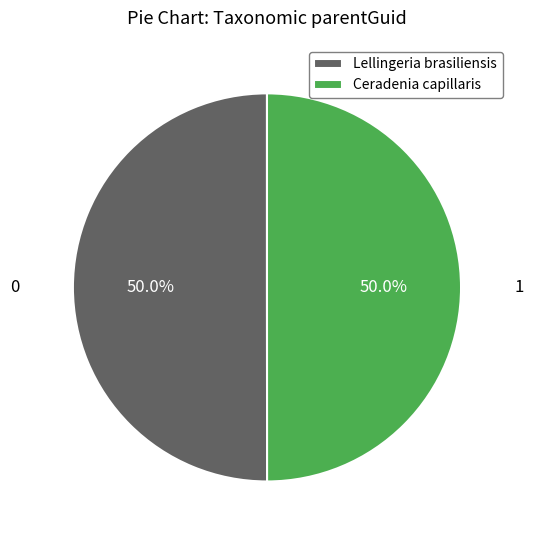

To the nearest percent, what is the average slice percentage?

50%